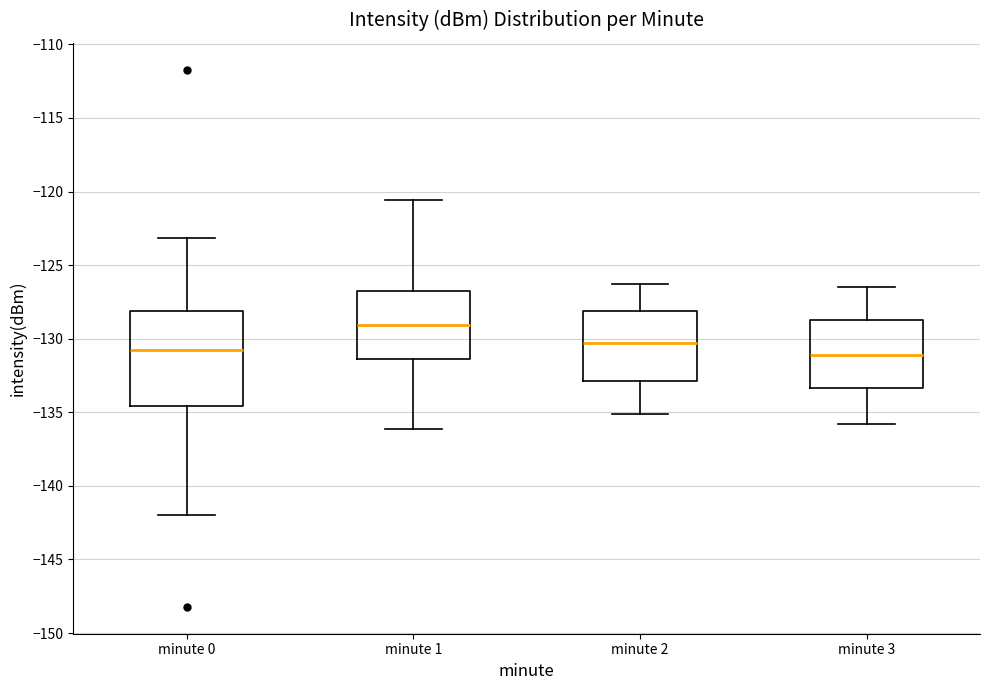

Reading left to right, transcribe this box plot: for each box, give where its median line is, the range the box spans, and where its two whiskers end, as read against the y-axis. The values are not printed on the chart, so give them approximately, as read against the axis.

minute 0: median -131.0, box -134.5 to -128.0, whiskers -142.0 to -123.0
minute 1: median -129.0, box -131.5 to -127.0, whiskers -136.0 to -120.5
minute 2: median -130.5, box -133.0 to -128.0, whiskers -135.0 to -126.5
minute 3: median -131.0, box -133.5 to -128.5, whiskers -136.0 to -126.5